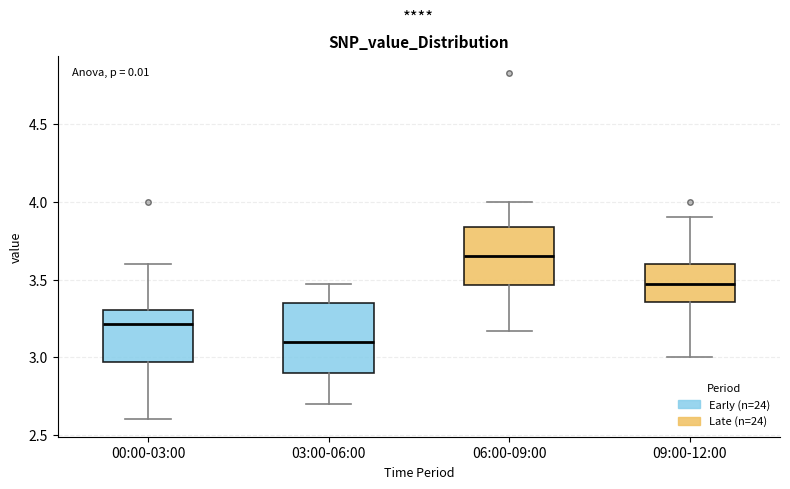

Comparing the boxes themselves (not the whiskers), which one is the tallest?

03:00-06:00